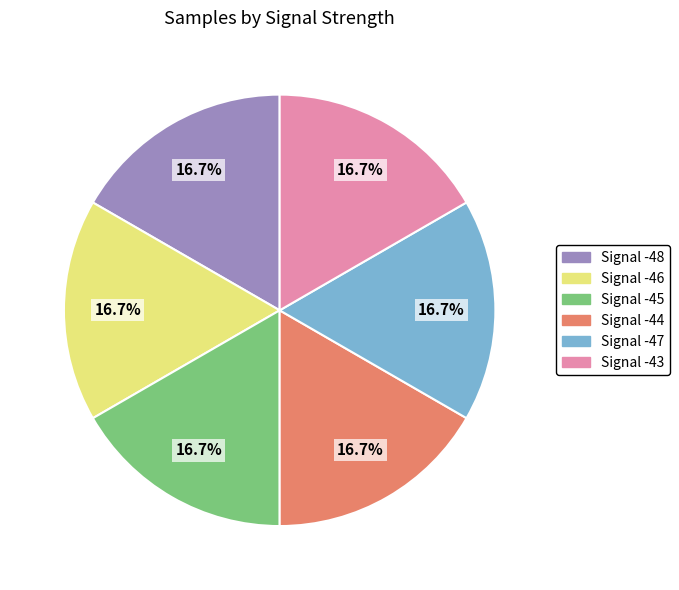

Is Signal -44 the majority of the pie?

No